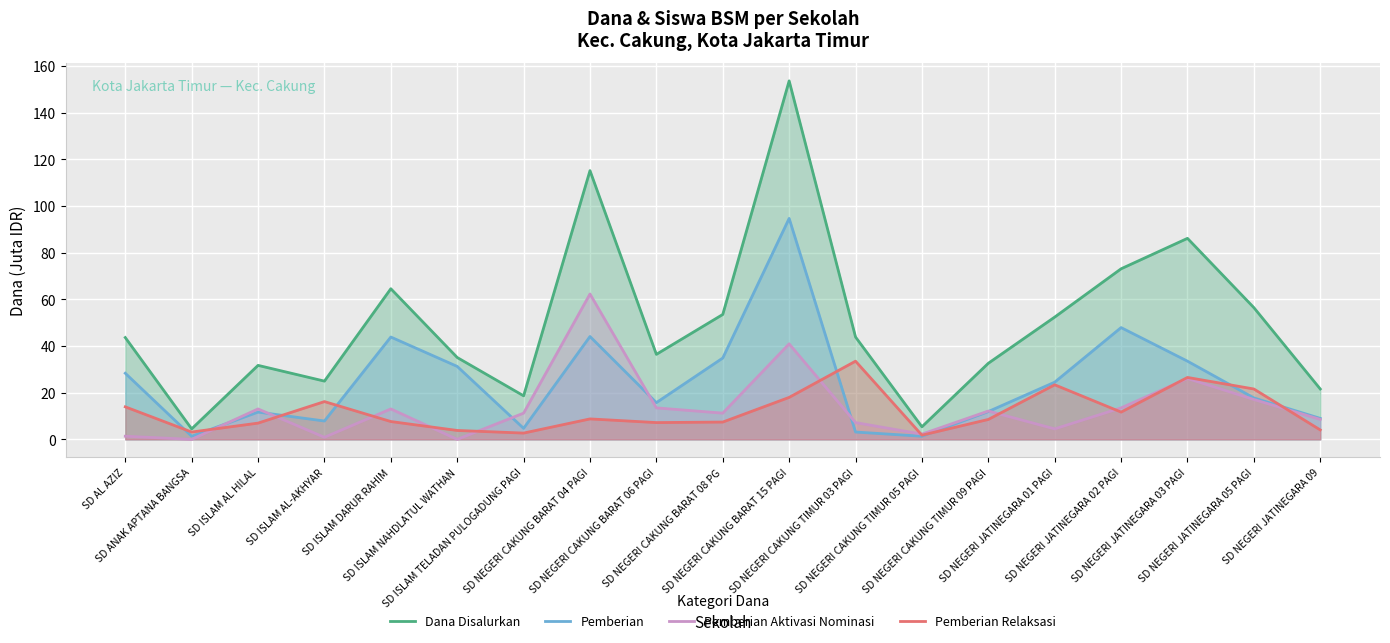

At which label does Dana Disalurkan first exceed 43?

SD AL AZIZ